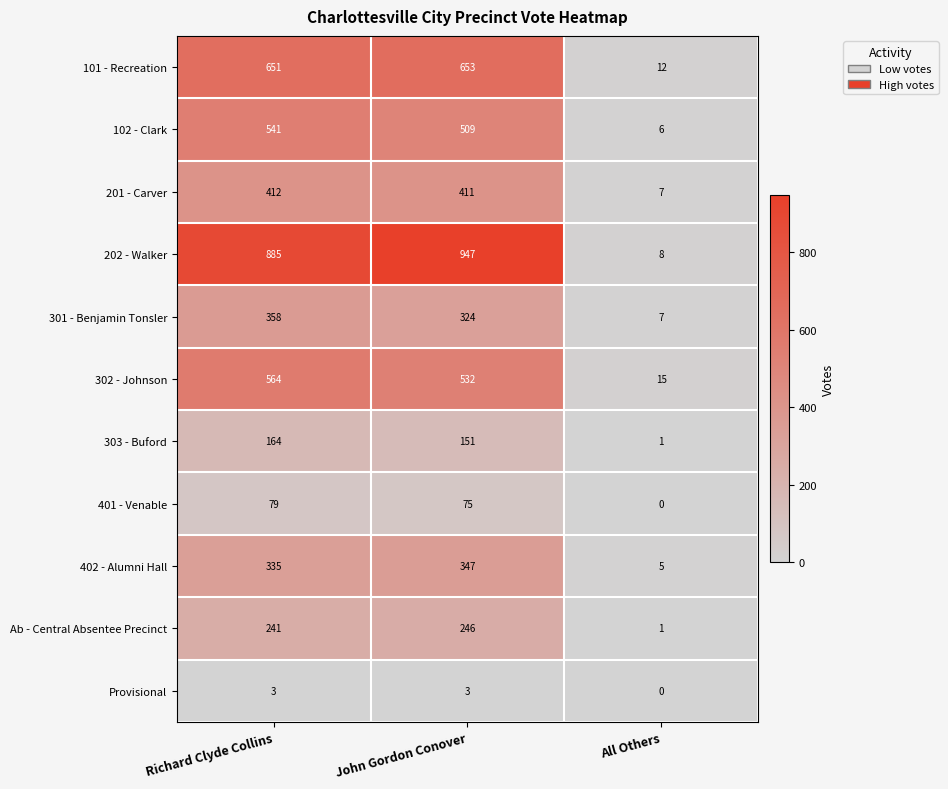

At which label does 302 - Johnson reach its minimum?

All Others